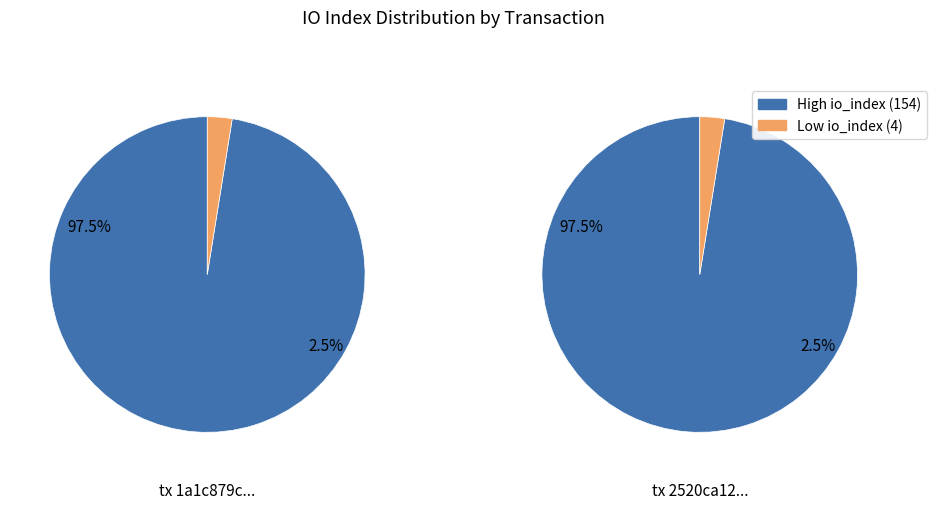

To the nearest percent, what is the combined percentage of value and io_index?

100%